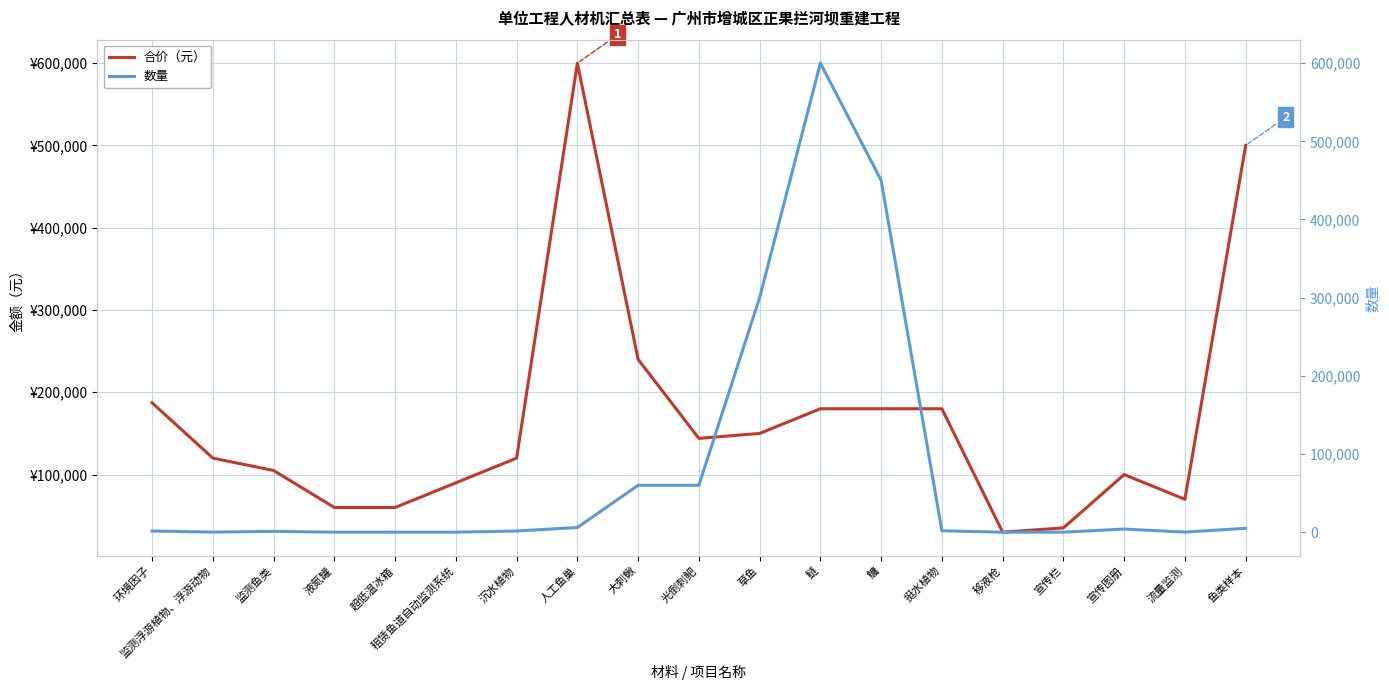

How many data points in 合价（元） are less than 120000?

8